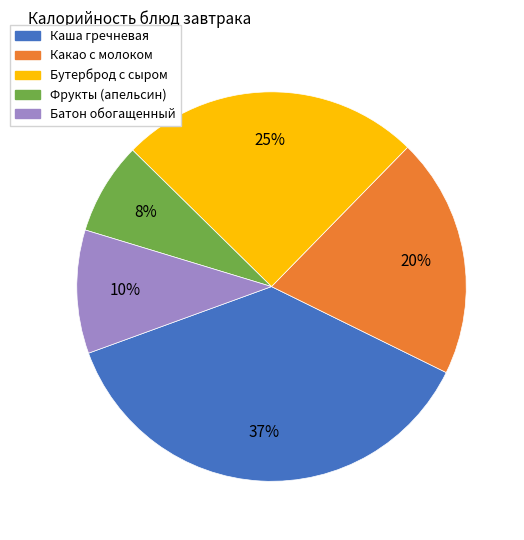

Which slice is the largest?

Каша гречневая